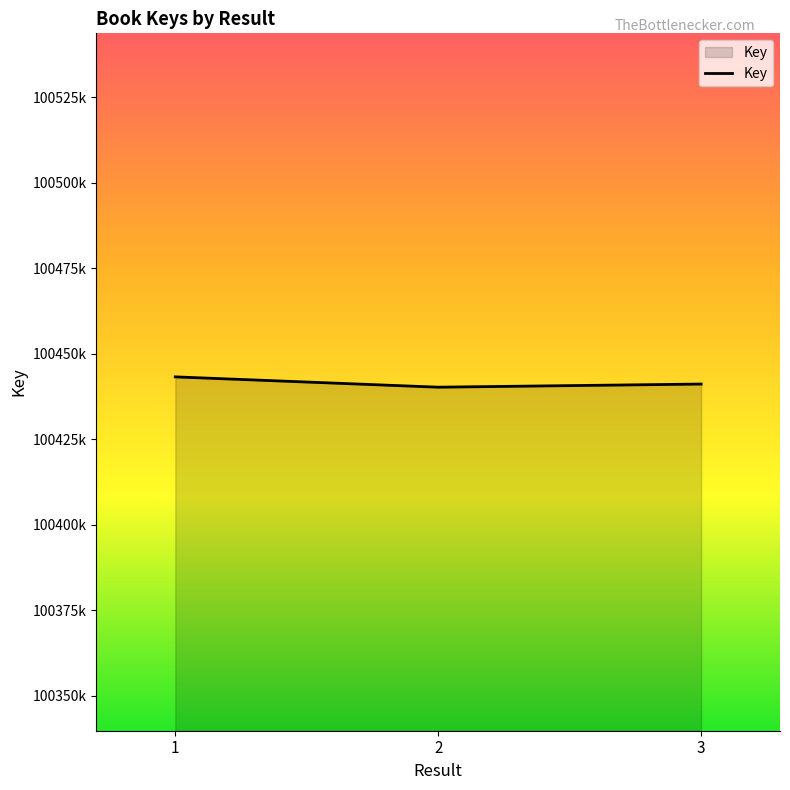

Rank the categories by value from highest to lowest.

1, 3, 2